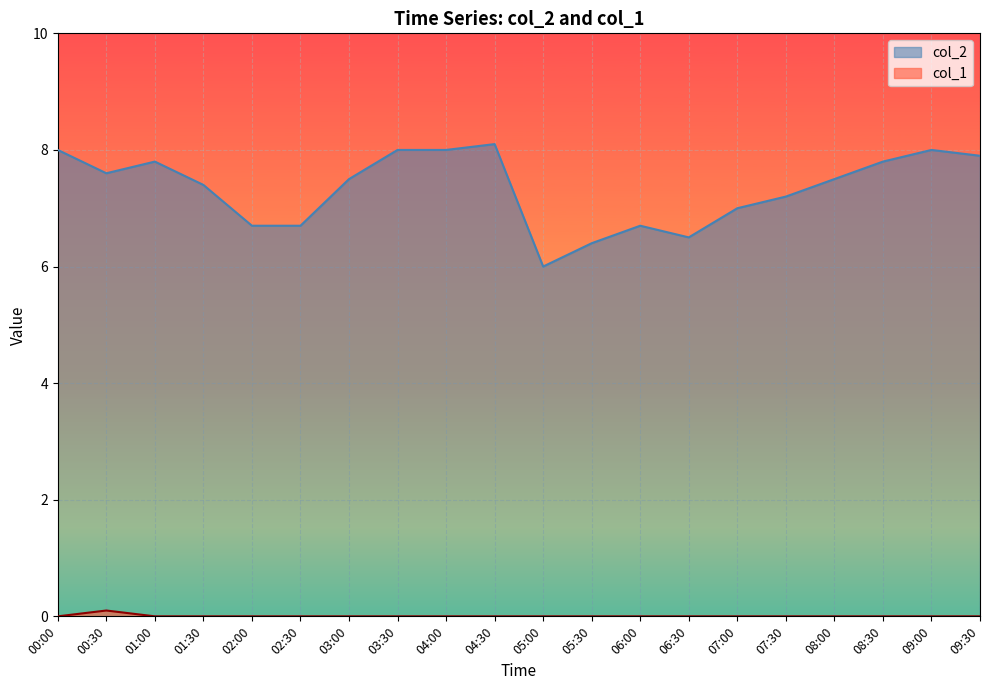

Rank the series at 03:00 from highest to lowest value.

col_2, col_1